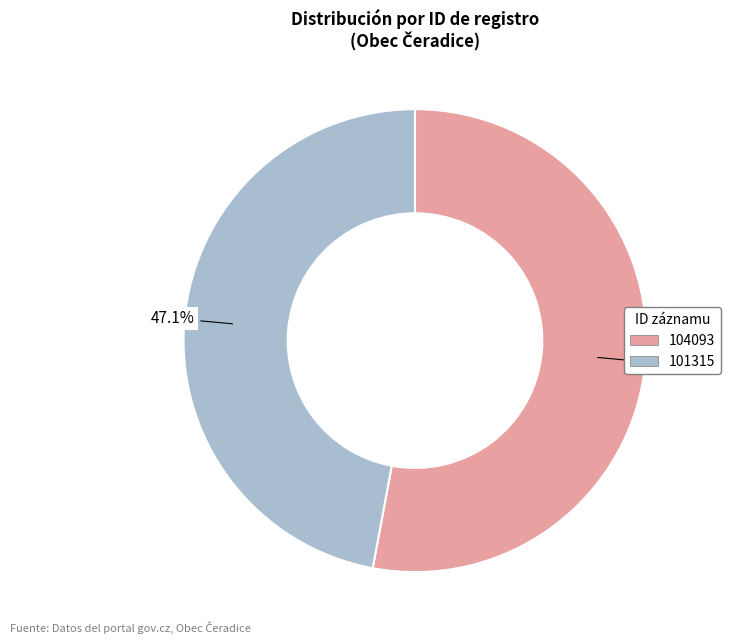

Is there any slice that represents more than half of the pie?

Yes